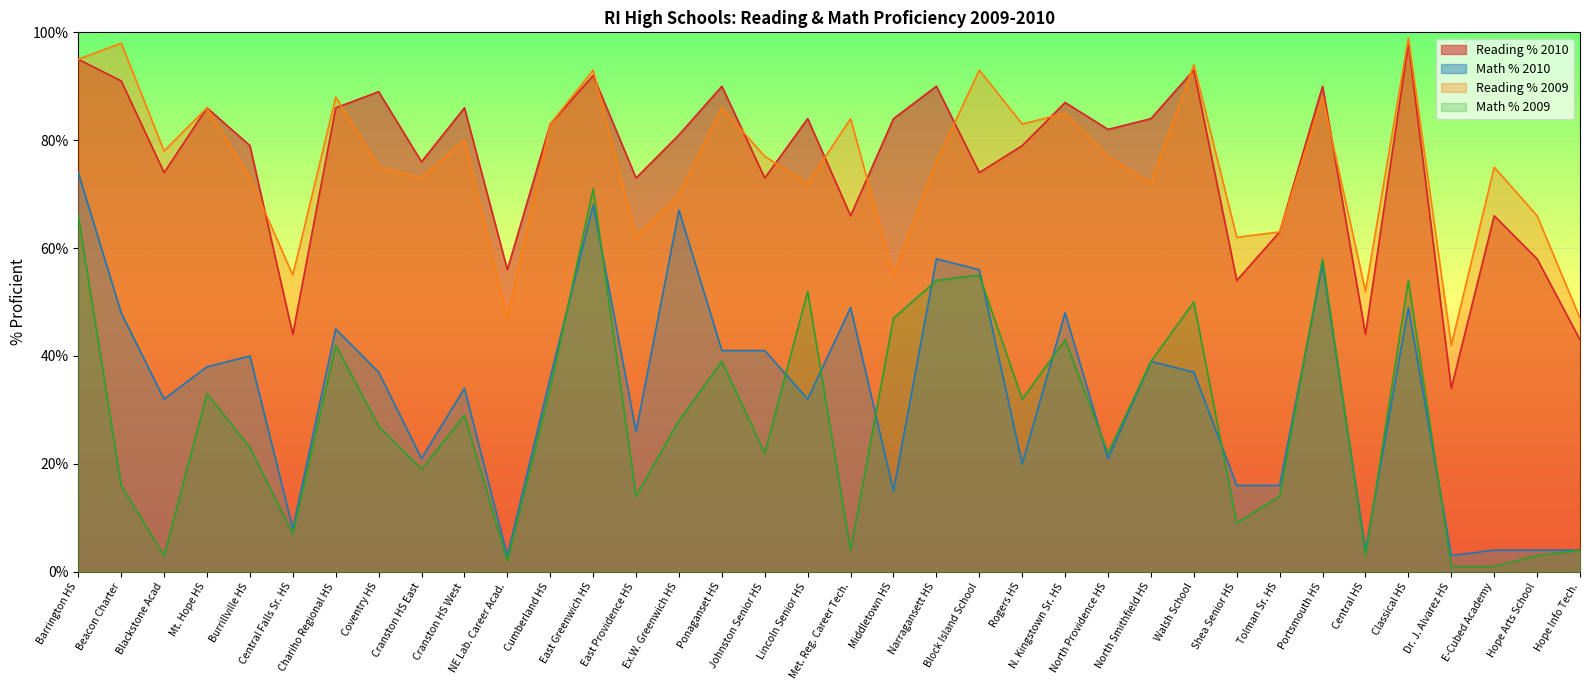

What is the difference between the maximum and minimum values in the Math % 2009 series?

70